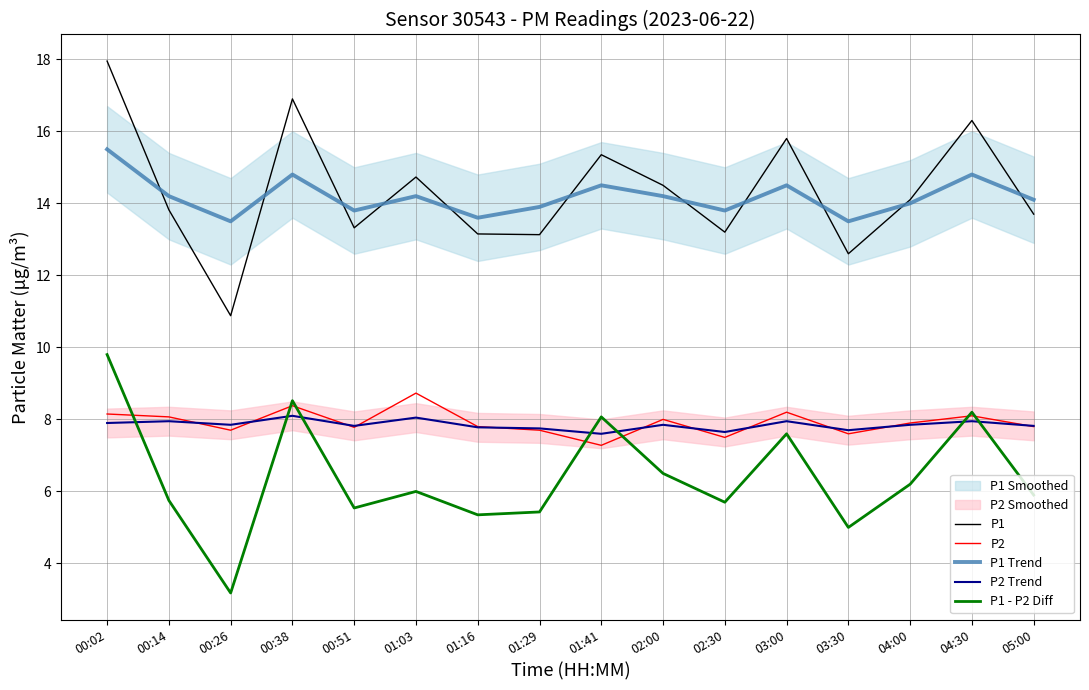

How many lines are shown in the chart?

5